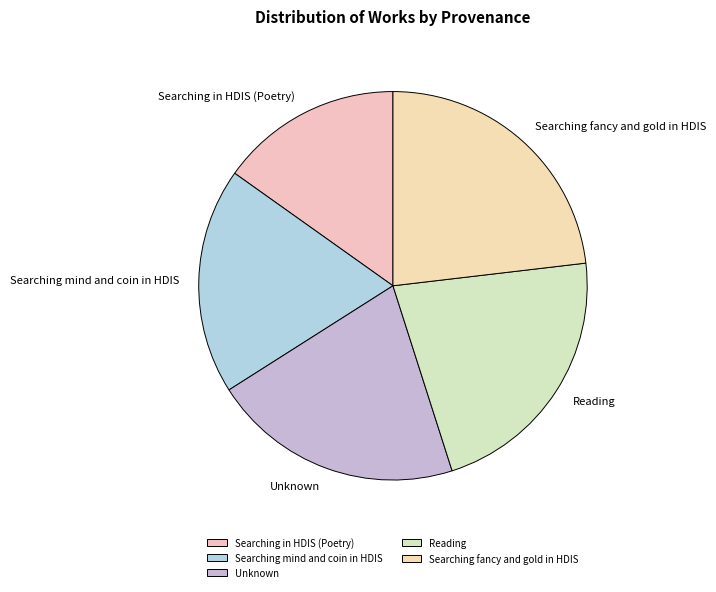

What is the smallest slice in the pie chart?

Searching in HDIS (Poetry)